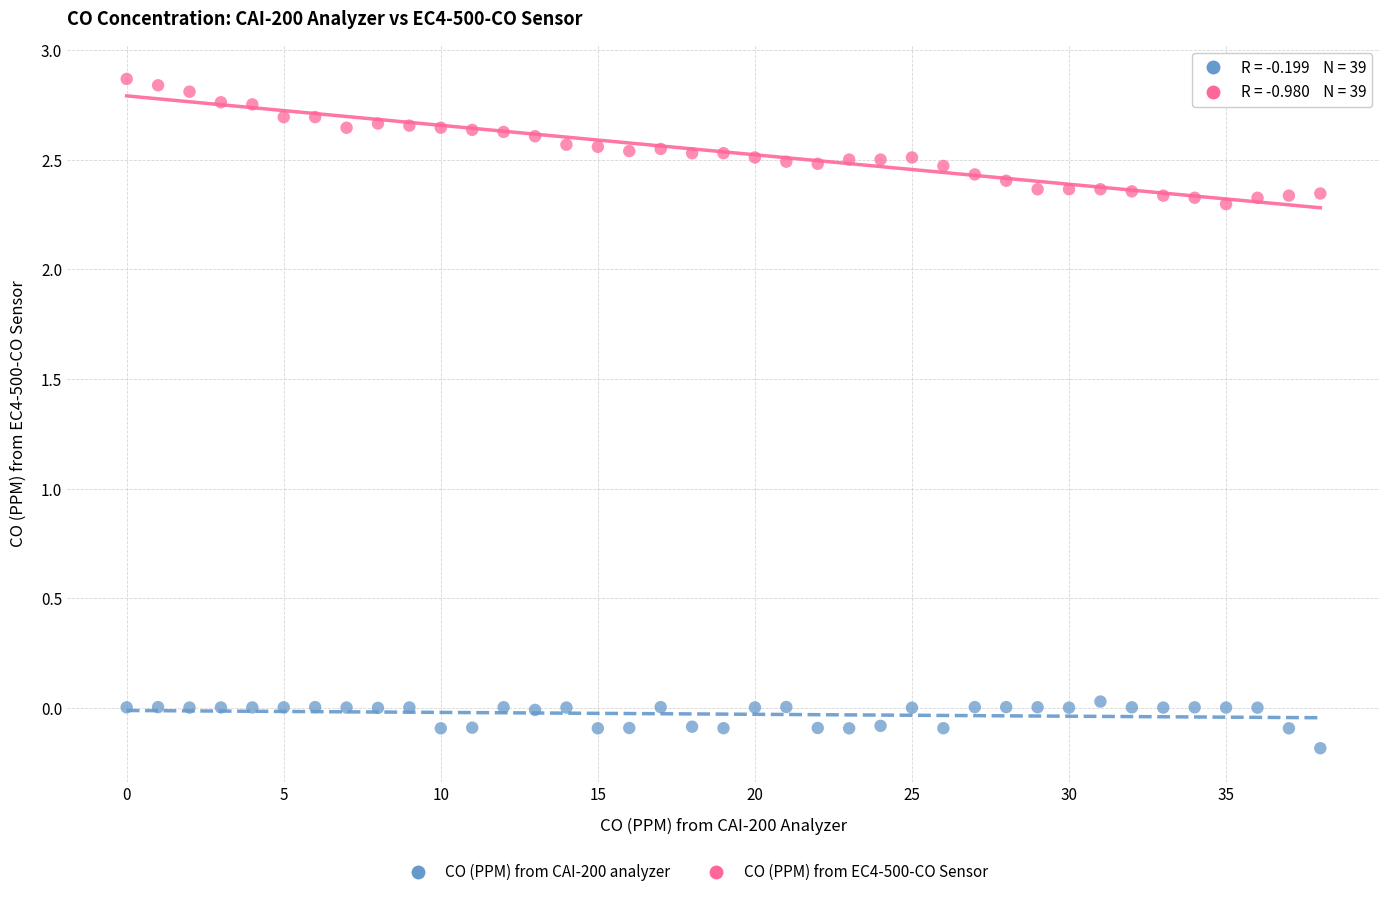

Across all data points, what is the range of Y values (max minus min)?

3.1